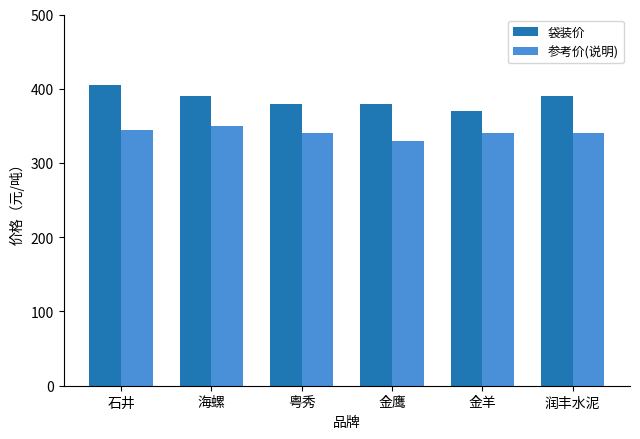

What is the spread (max minus min) of values at 海螺?

40